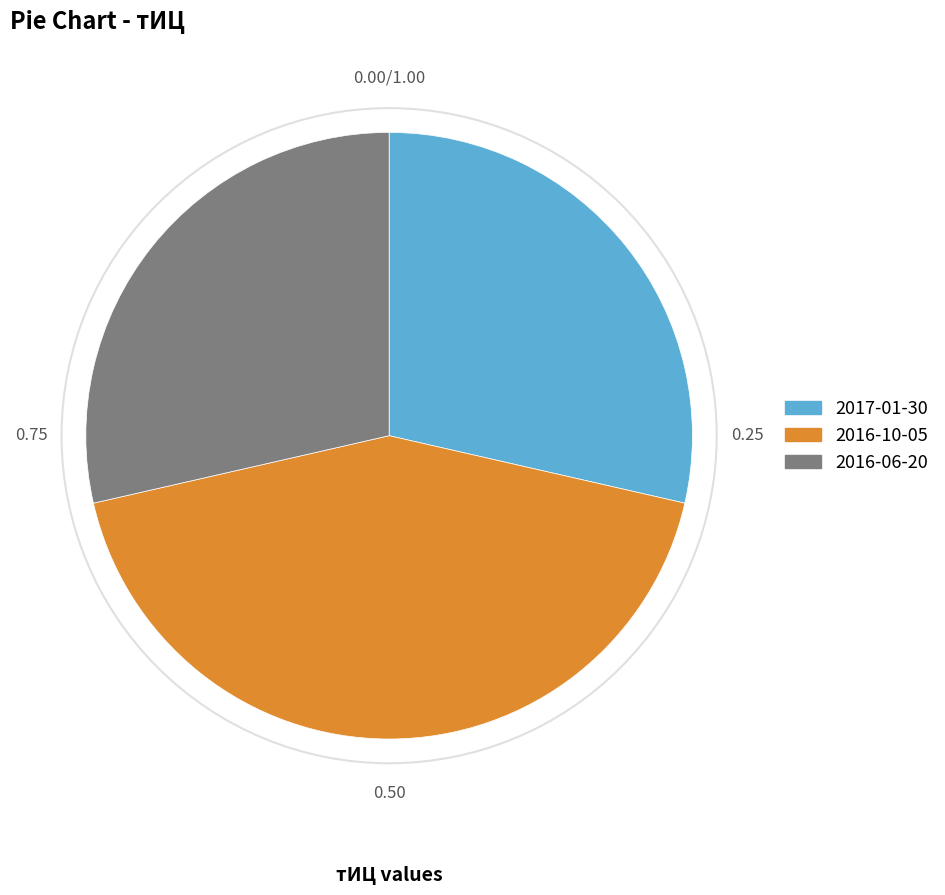

Does 2017-01-30 account for over 50% of the chart?

No